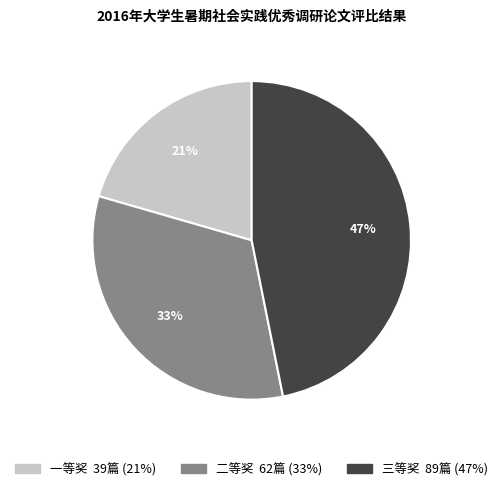

To the nearest percent, what is the difference between the 三等奖 and 二等奖 slice percentages?

14%